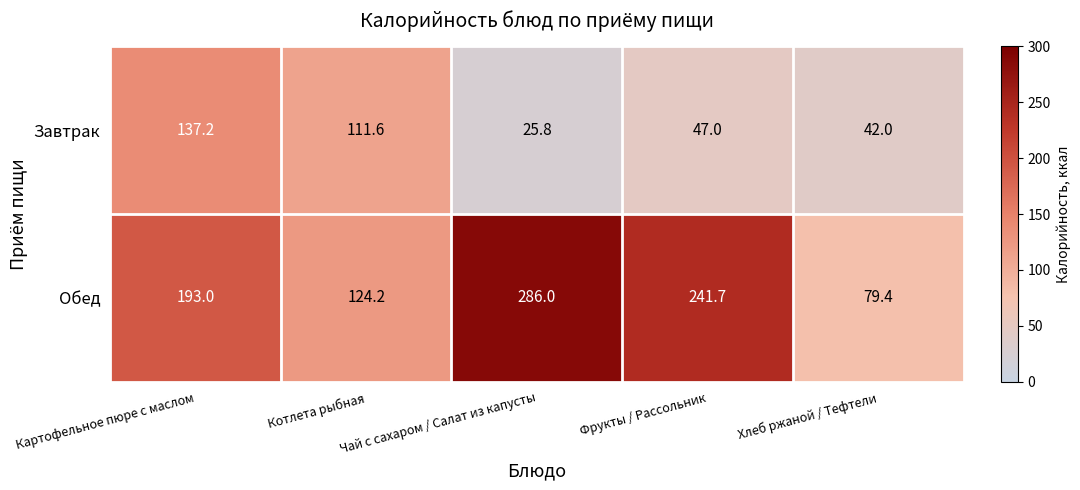

What is the approximate value of Завтрак at Фрукты / Рассольник?

47.0